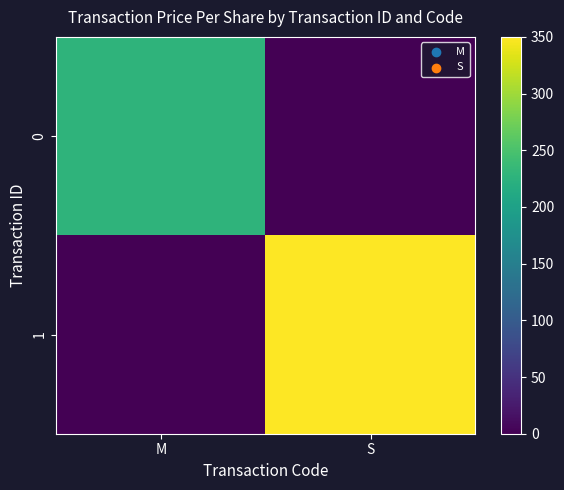

At how many categories does at least one series exceed 48?

2